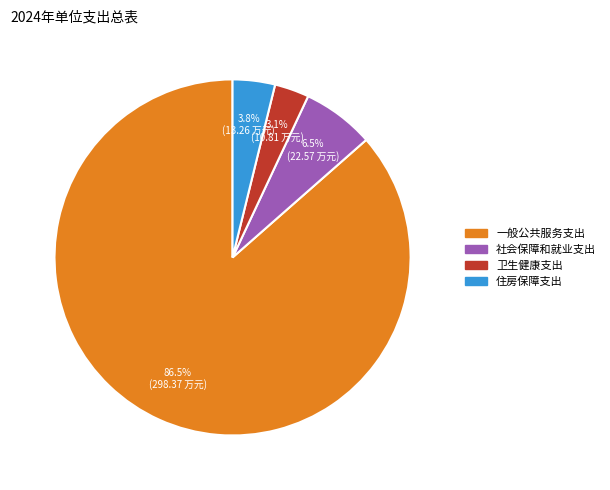

What percentage is the 卫生健康支出 slice, to the nearest percent?

3%